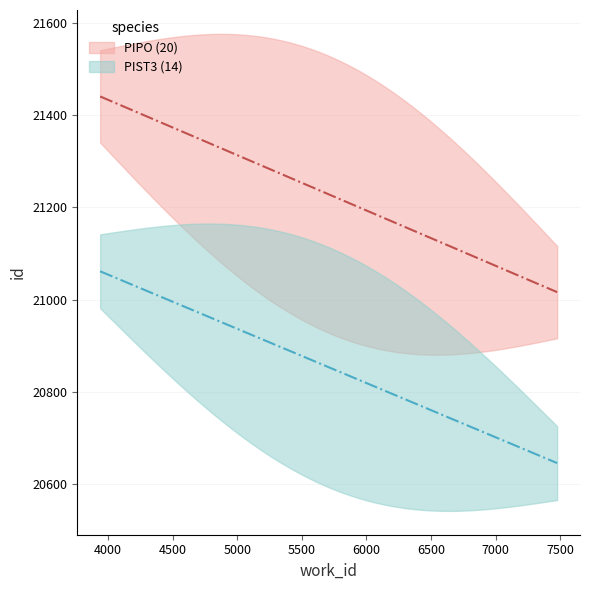

Which label corresponds to the largest value in the chart?

3938